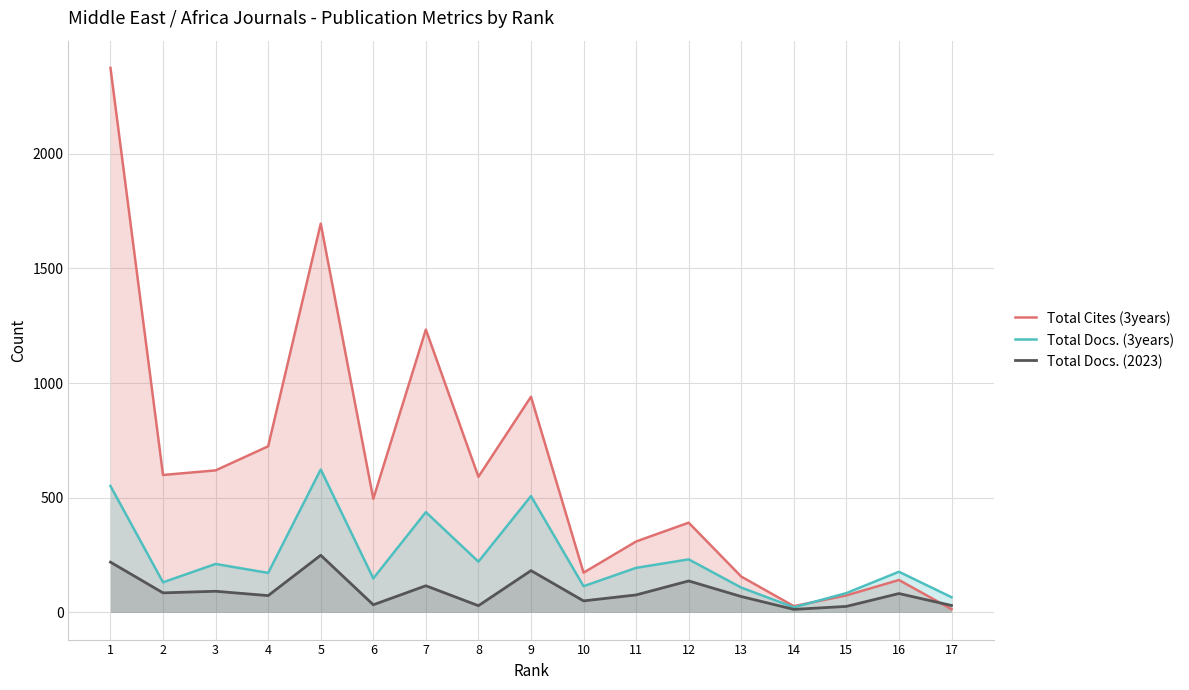

True or false: Total Docs. (2023) has more than 1 interior local peaks.

True